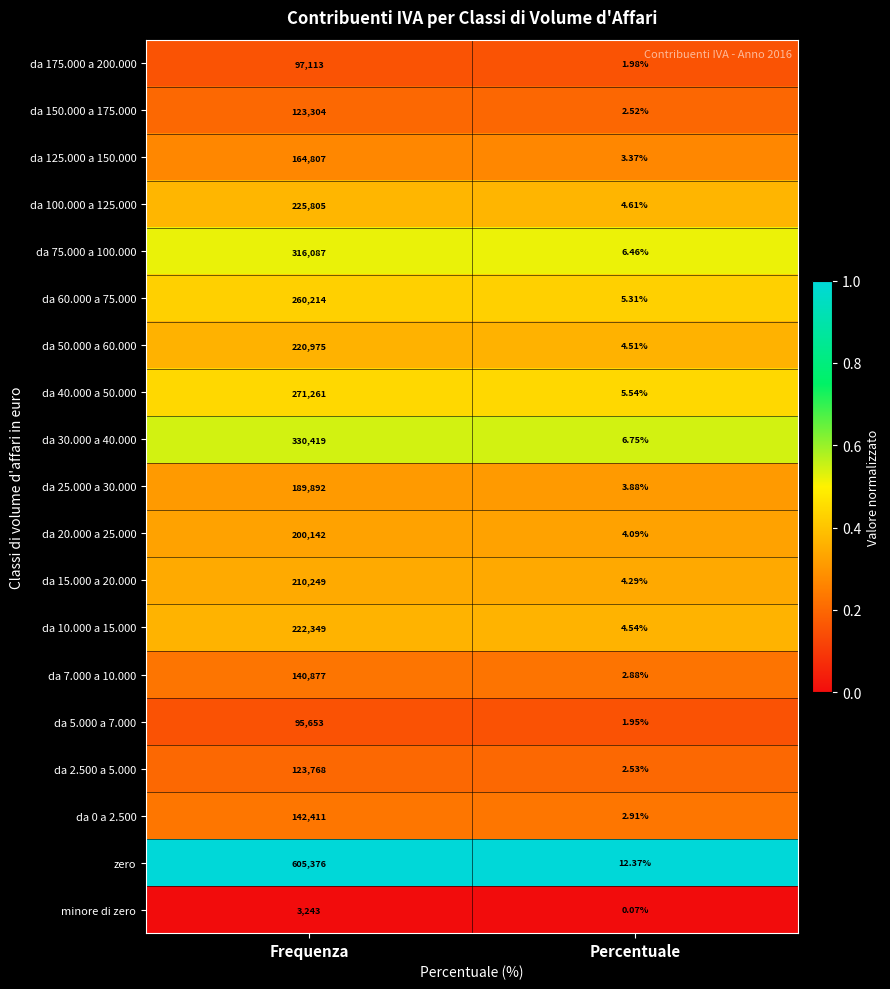

Which series has the largest total across all categories?

zero